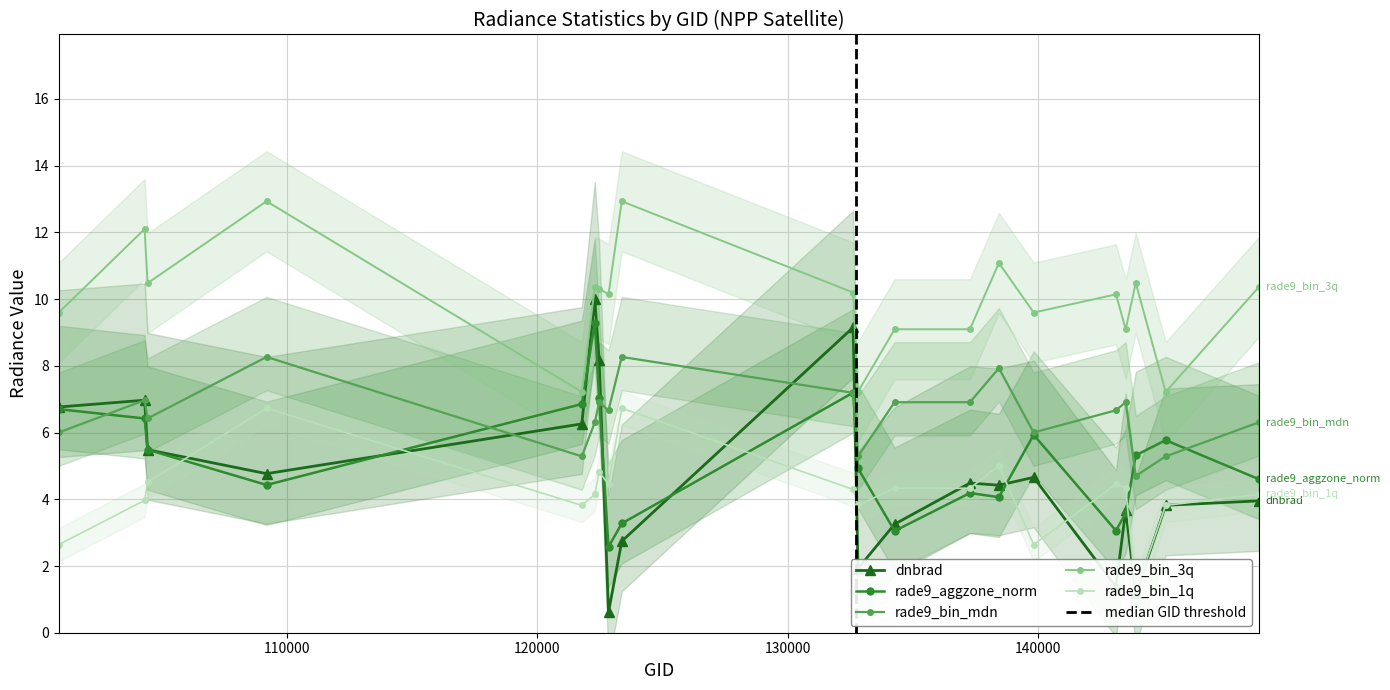

Which category has the highest value in the rade9_bin_mdn series?

109184